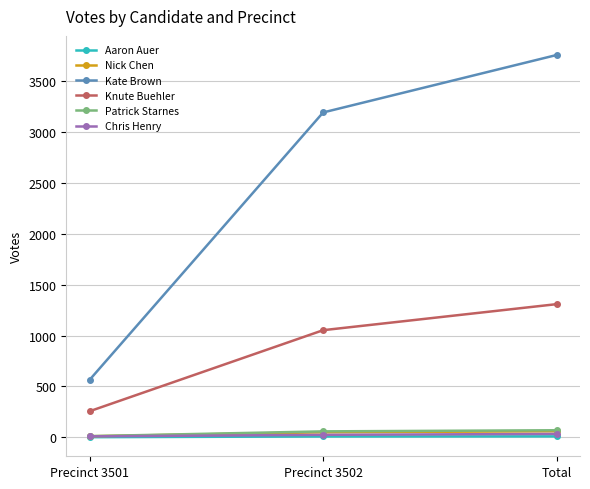

At which label does Kate Brown reach its peak?

Total